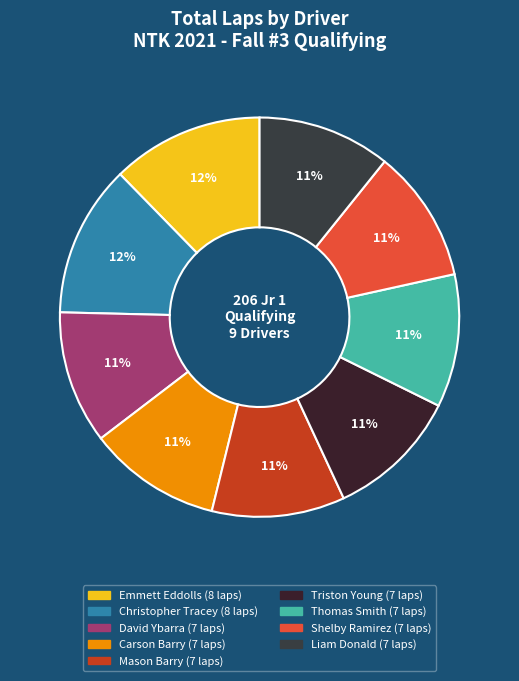

Which has a higher value, Shelby Ramirez or Mason Barry?

Shelby Ramirez